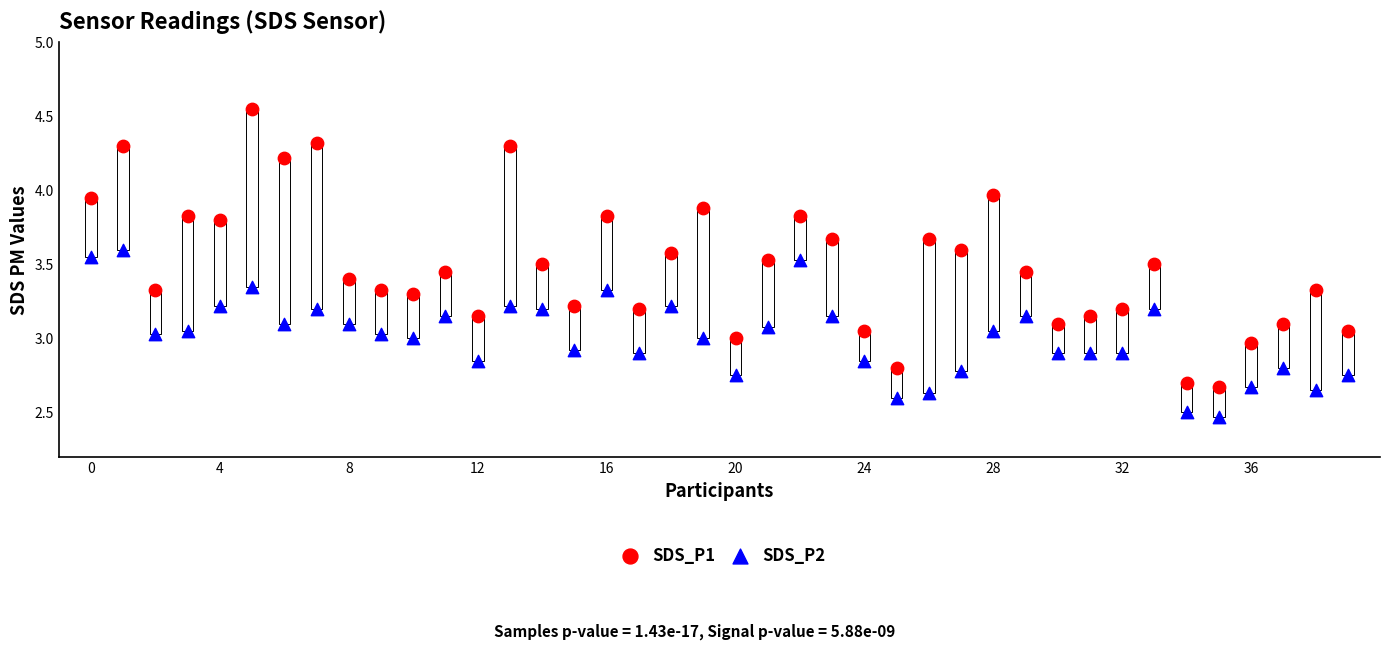

Across all data points, what is the range of Y values (max minus min)?

2.1